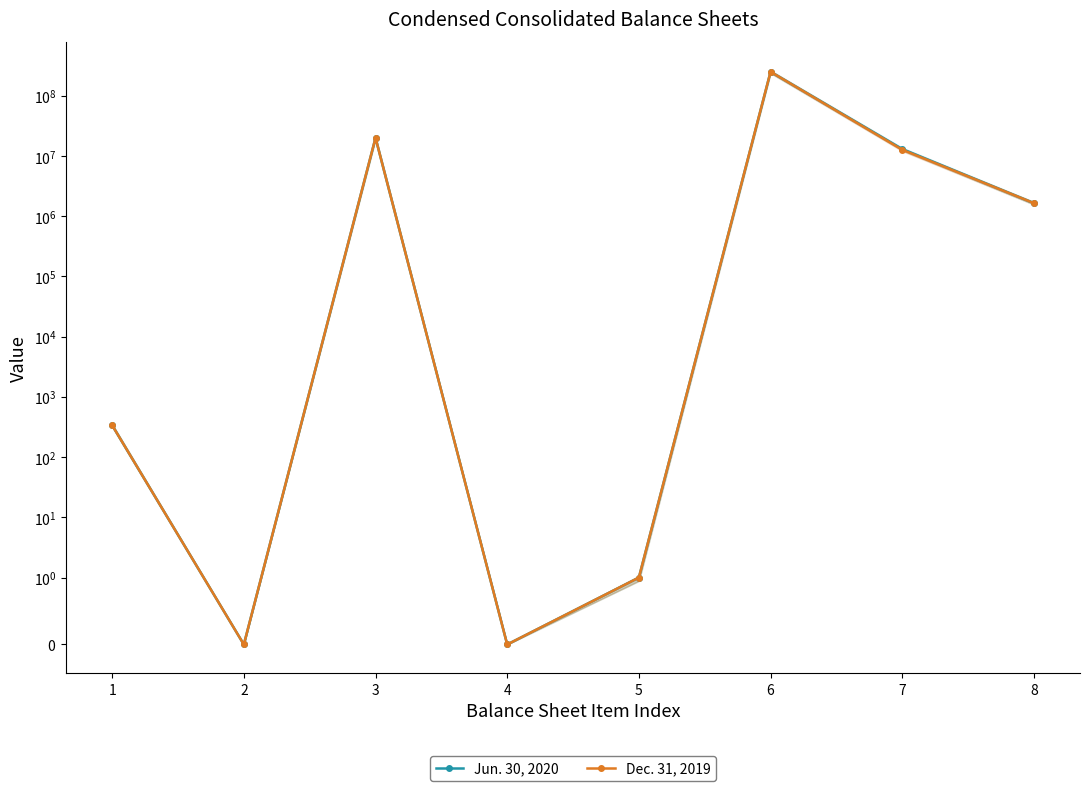

What is the average value of the Jun. 30, 2020 series?

35583991